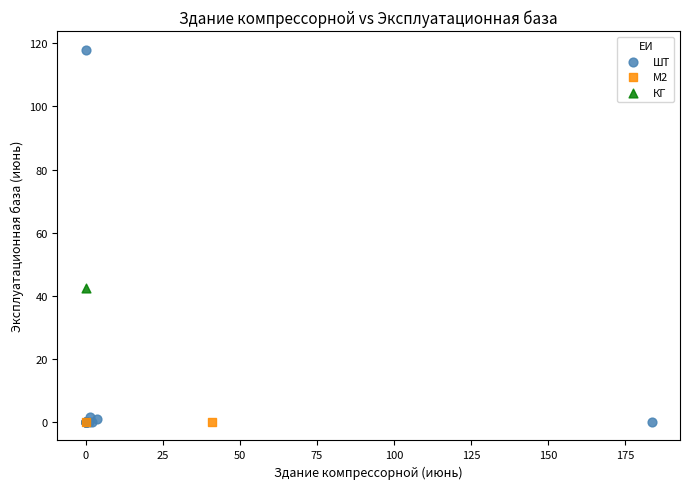

Which series contains the highest Y value?

ШТ